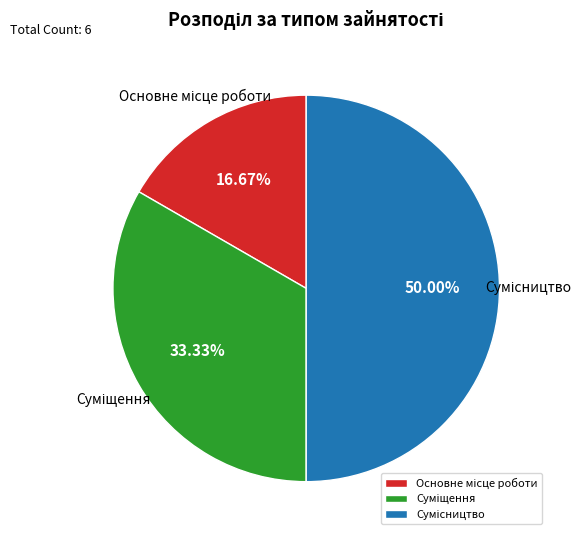

To the nearest percent, what portion does Суміщення represent?

33%